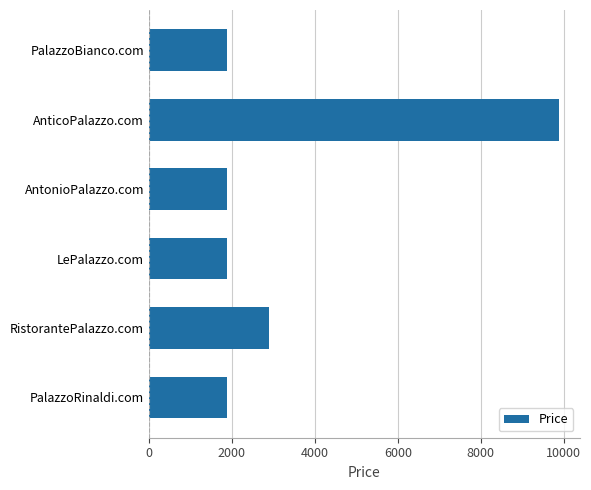

What is the difference between the second highest and minimum values?

1000